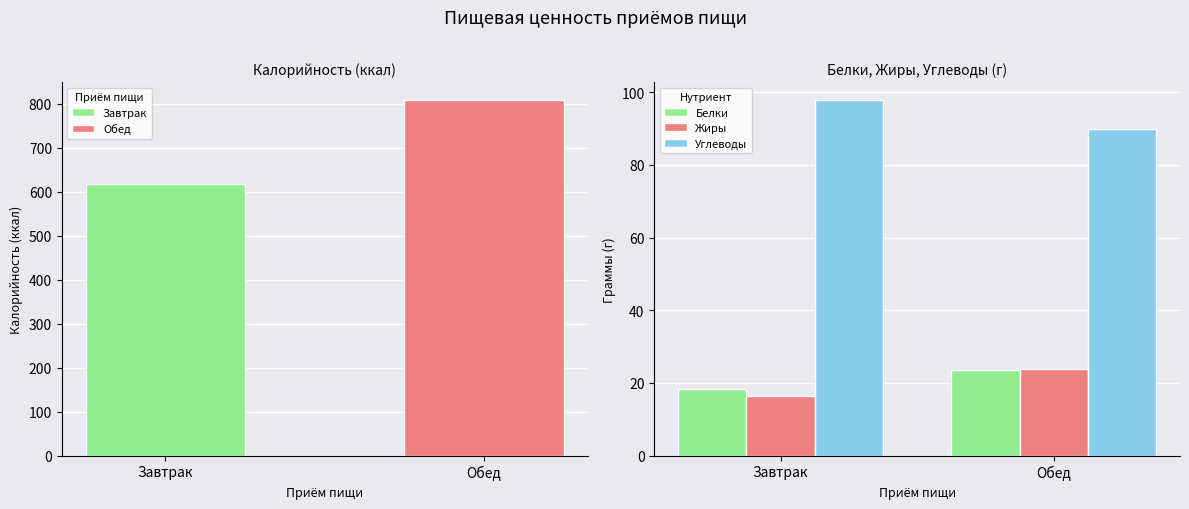

Which series has the largest total across all categories?

Углеводы